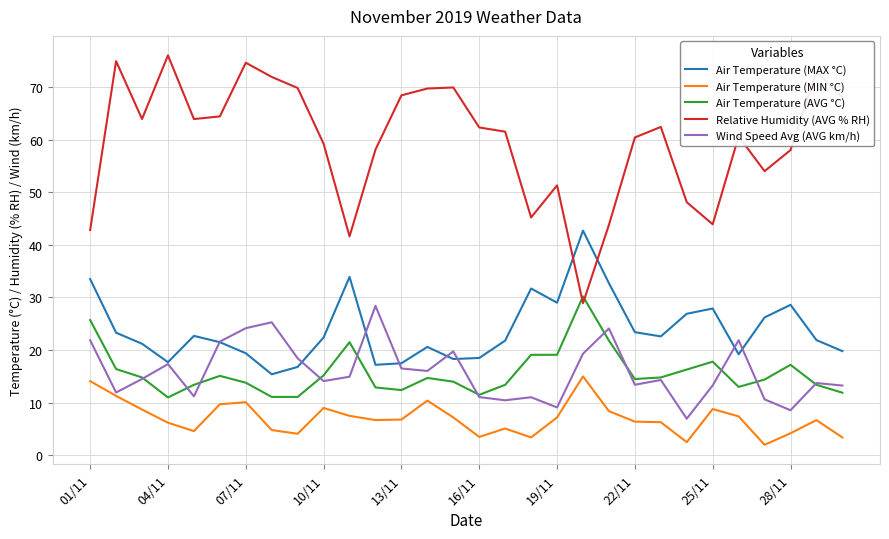

Which series has the largest total across all categories?

Relative Humidity (AVG % RH)